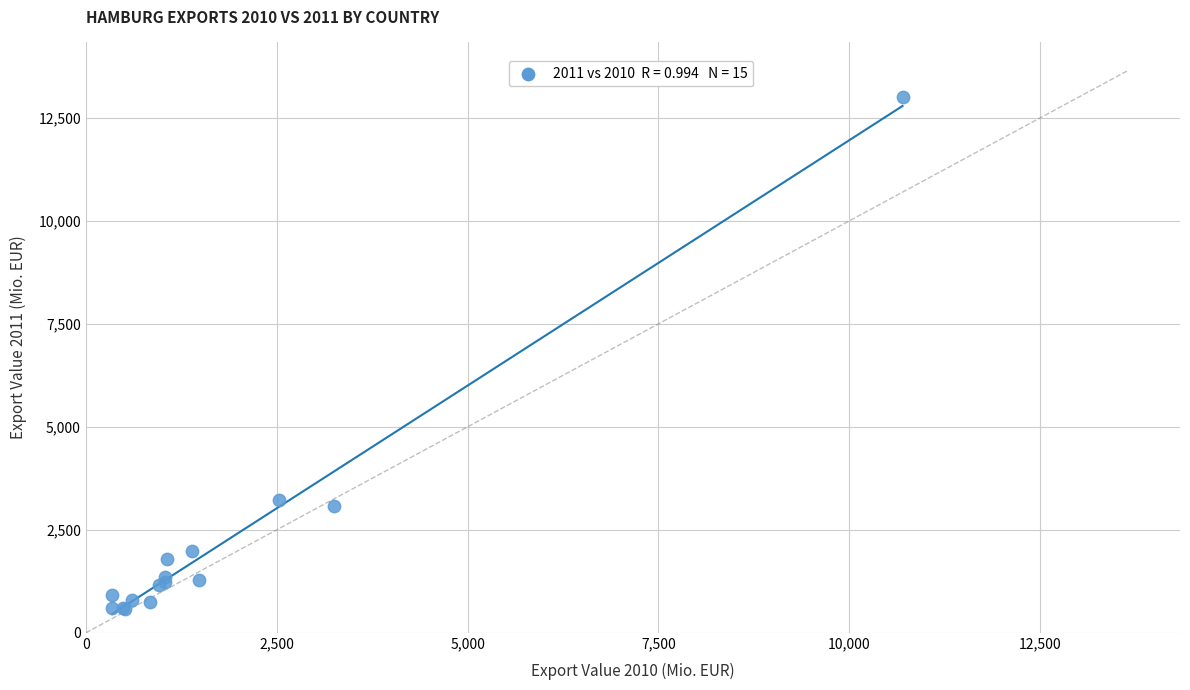

What Y value in the scatter plot is closest to 6793?

3221.3